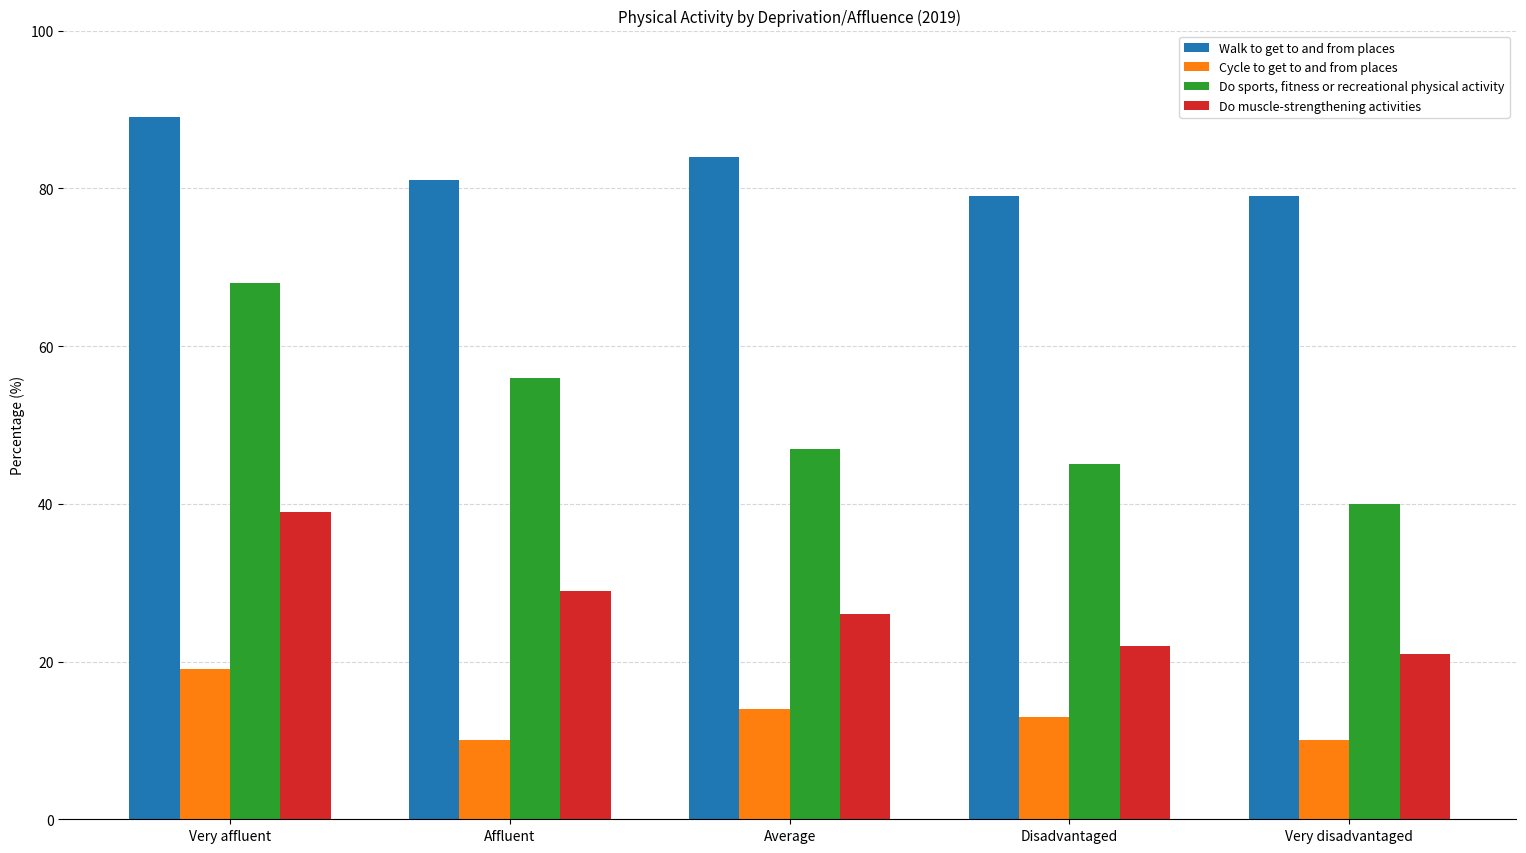

Reading left to right, list all the values displayed in this chart.

Walk to get to and from places: Very affluent=89	Affluent=81	Average=84	Disadvantaged=79	Very disadvantaged=79
Cycle to get to and from places: Very affluent=19	Affluent=10	Average=14	Disadvantaged=13	Very disadvantaged=10
Do sports, fitness or recreational physical activity: Very affluent=68	Affluent=56	Average=47	Disadvantaged=45	Very disadvantaged=40
Do muscle-strengthening activities: Very affluent=39	Affluent=29	Average=26	Disadvantaged=22	Very disadvantaged=21